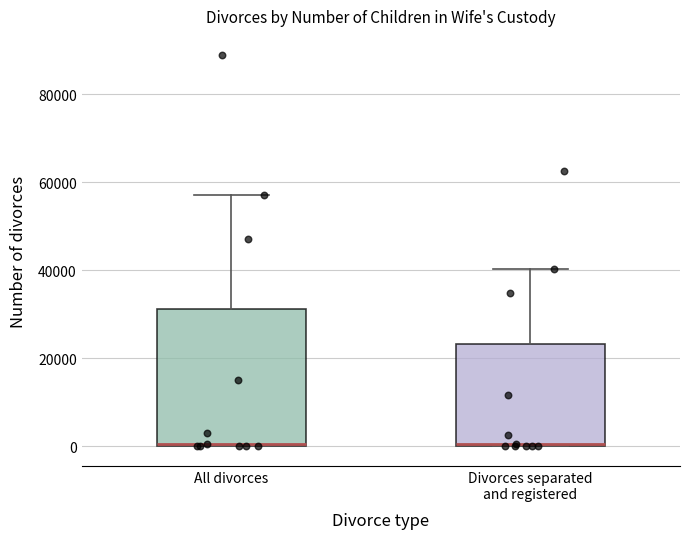

Reading left to right, read every box against the y-axis: the position of its median line, the range the box covers, and the ends of its whiskers. The values are not printed on the chart, so give them approximately, as read against the axis.

All divorces: median 0 (just above the box's lower edge), box 0 to 32000, whiskers 0 to 58000
Divorces separated and registered: median 0, box 0 to 24000, whiskers 0 to 40000